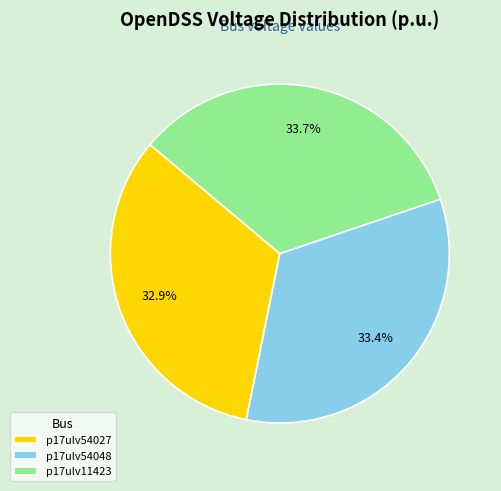

What is the ratio of the value at p17ulv54027 to the value at p17ulv11423?

1.0